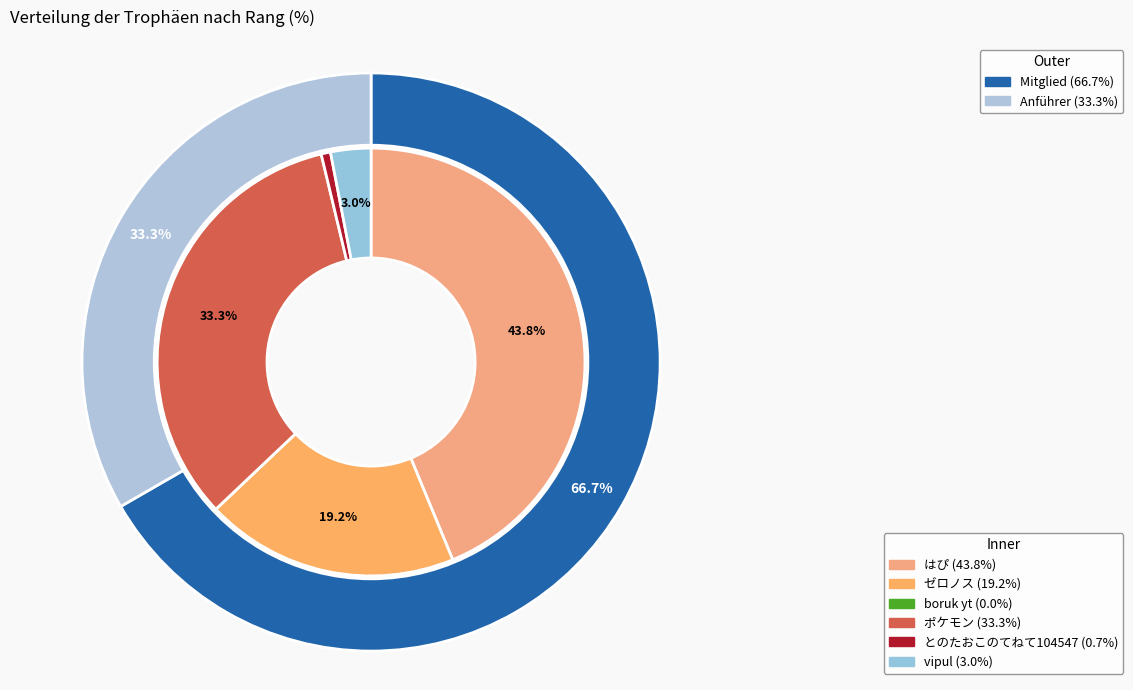

The 6 - vipul (365) slice represents 1% of the pie. True or false?

False